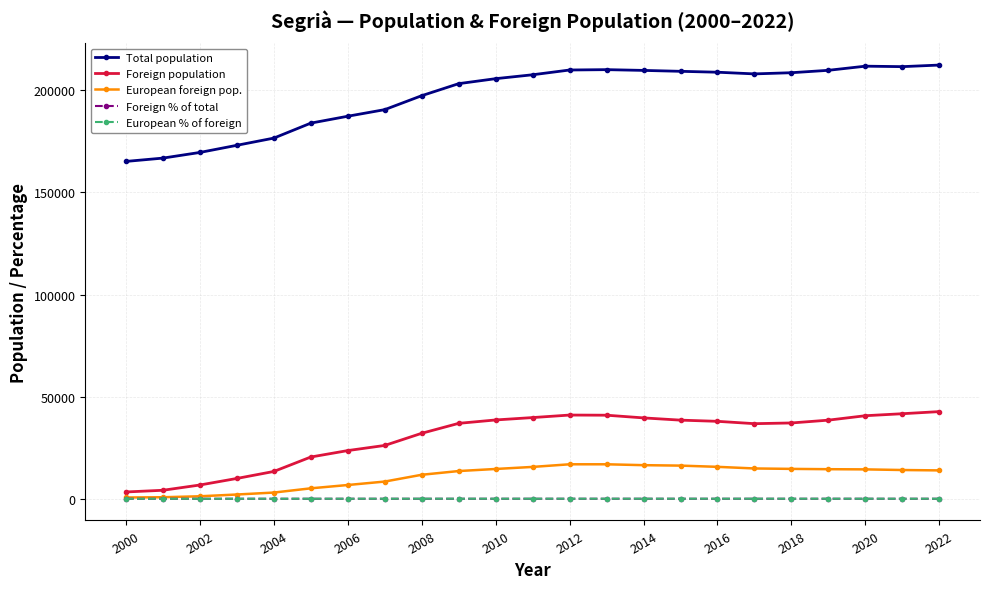

What is the lowest value of the Total population series?

165198.0